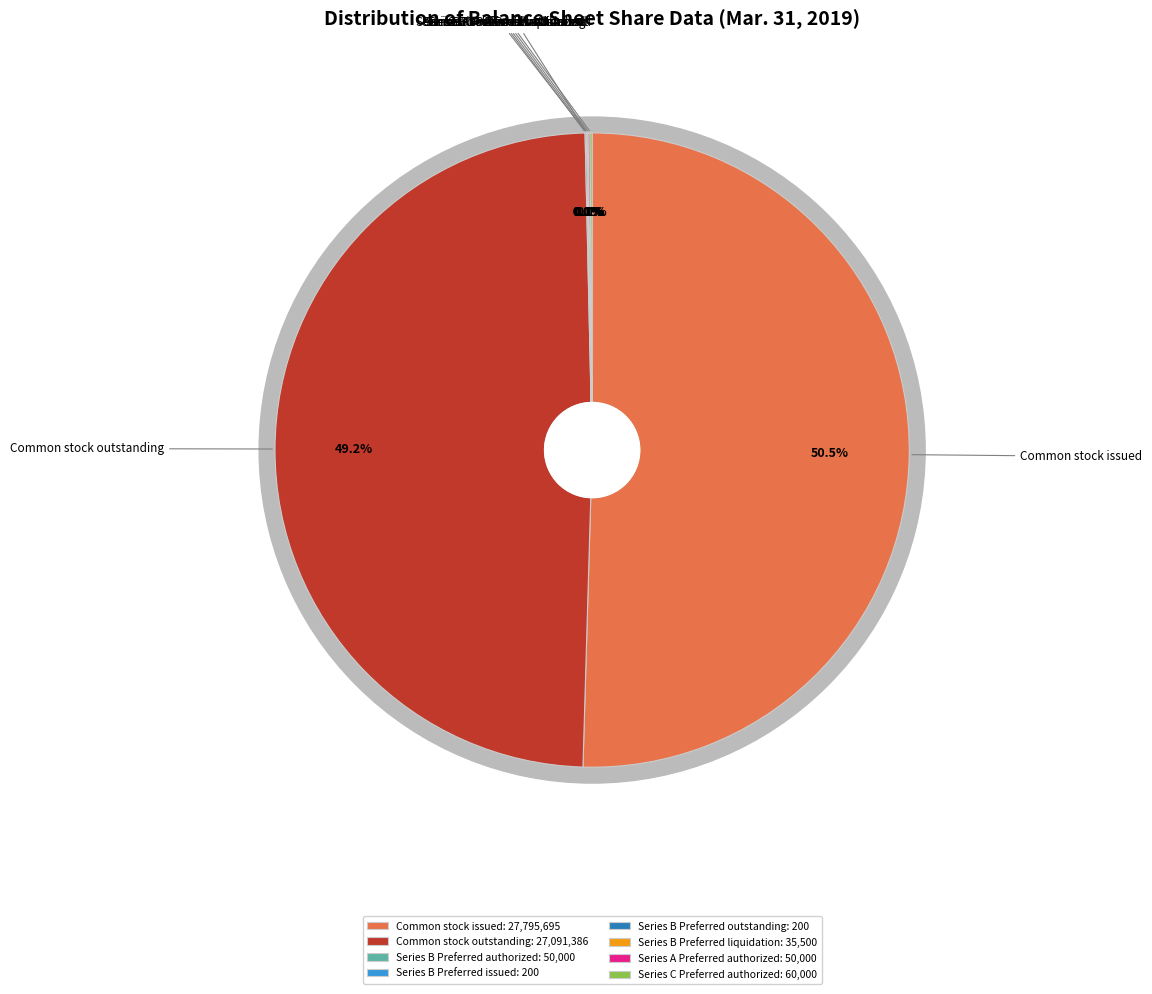

To the nearest percent, what percentage of the pie is Common stock issued?

50%